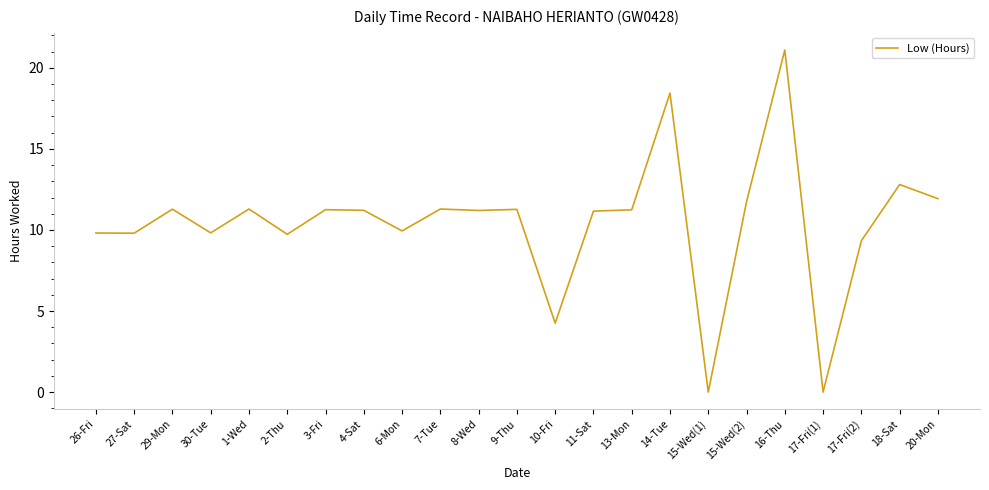

What is the difference between the values at 14-Tue and 13-Mon?

7.2